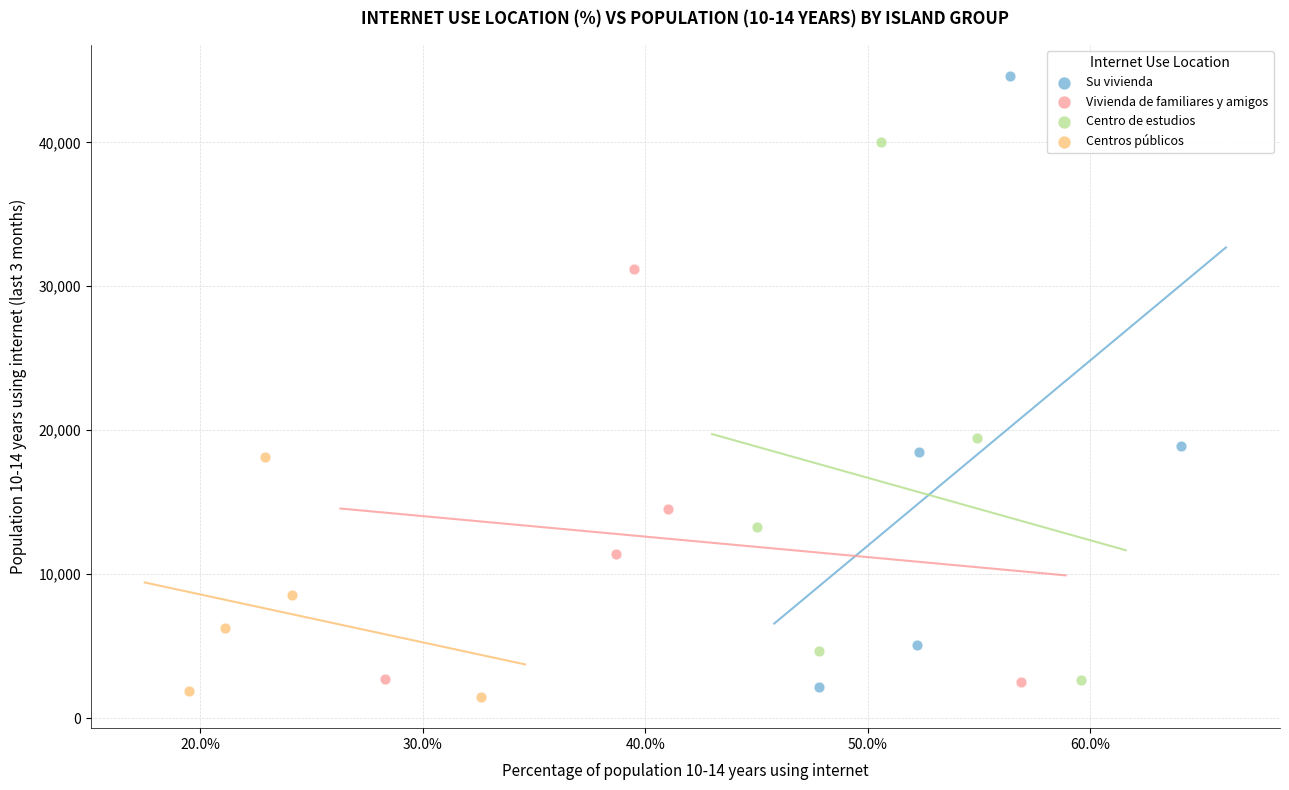

Which series has the widest spread of Y values?

Su vivienda